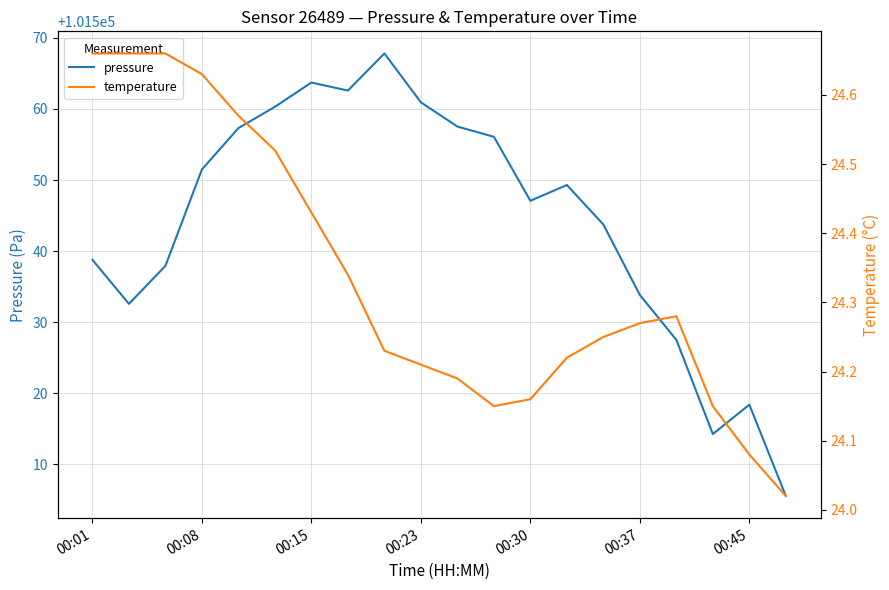

True or false: temperature has a value of 24.1 at 11.

True